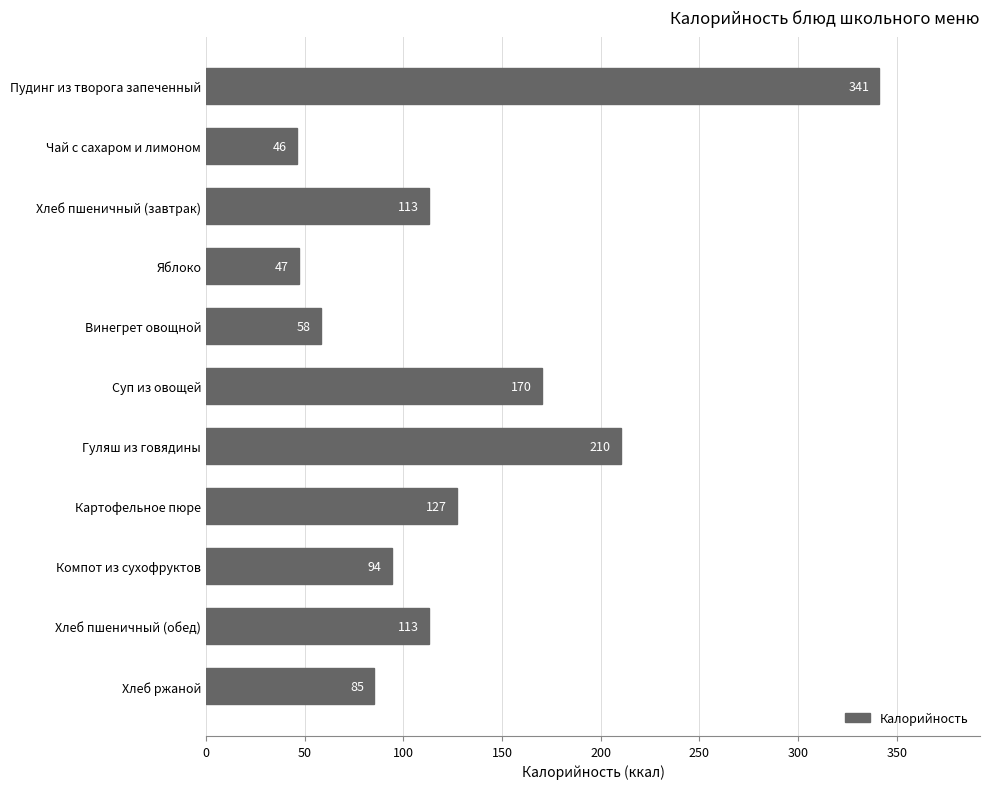

What is the greatest value displayed?

341